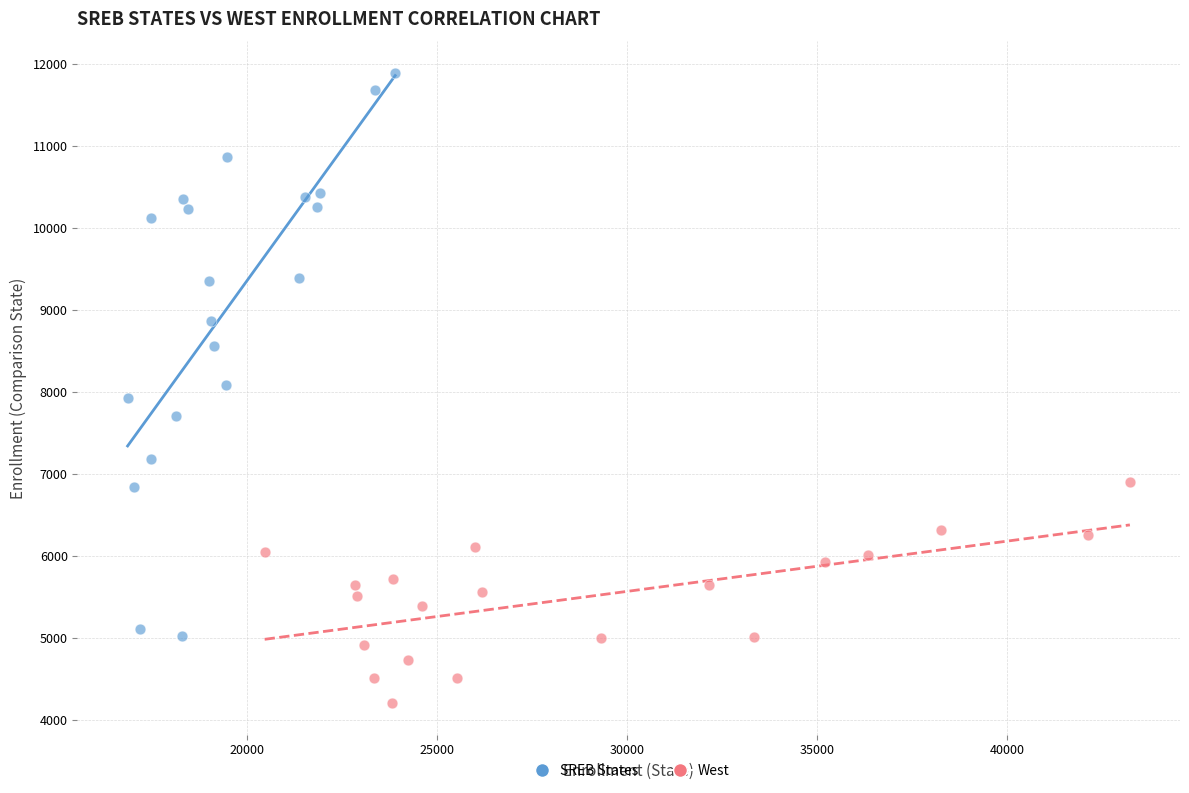

Which series has the widest spread of Y values?

SREB States